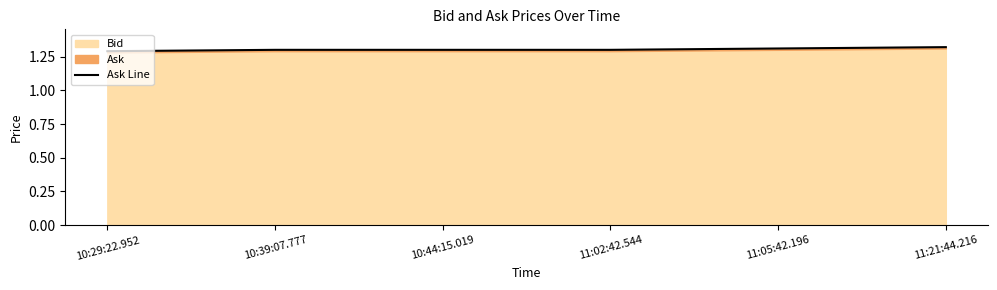

Reading right to left, what are all the values shown in this chart?

1.3	1.3	1.3	1.3	1.3	1.3